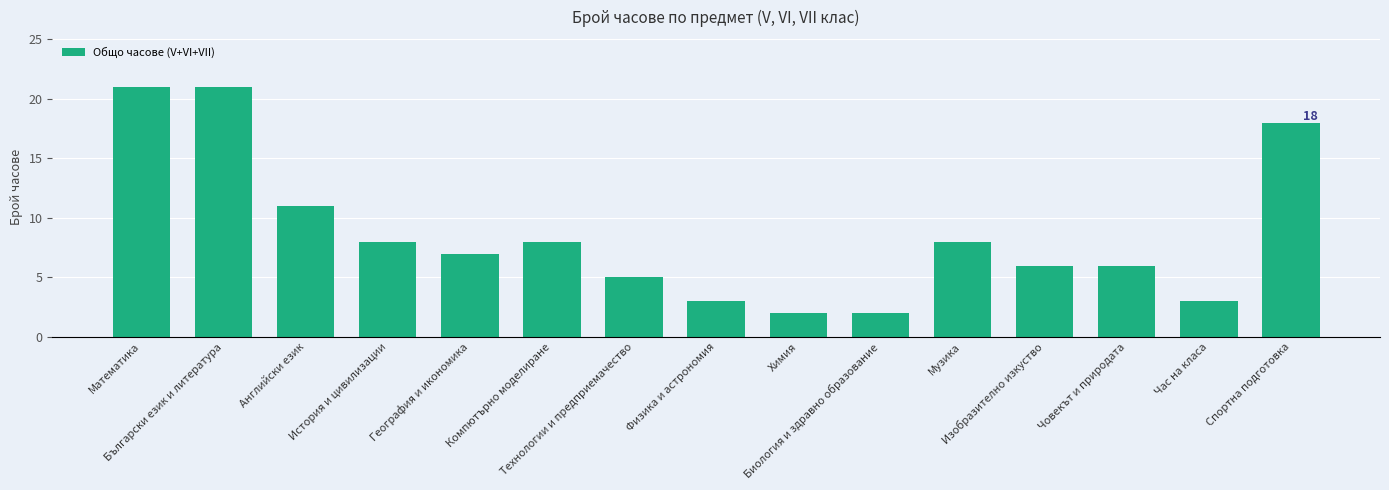

Where does the data first go above 7?

Математика